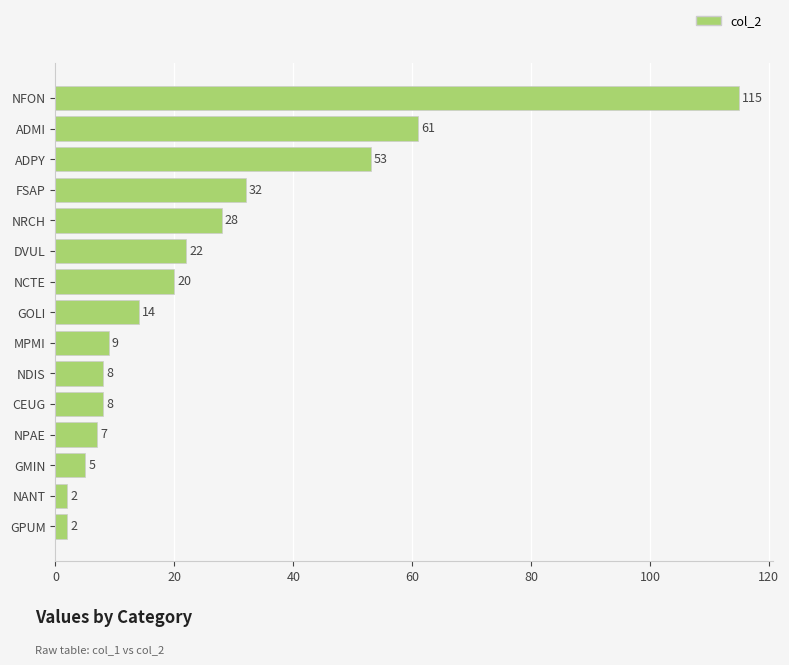

What is the greatest value displayed?

115